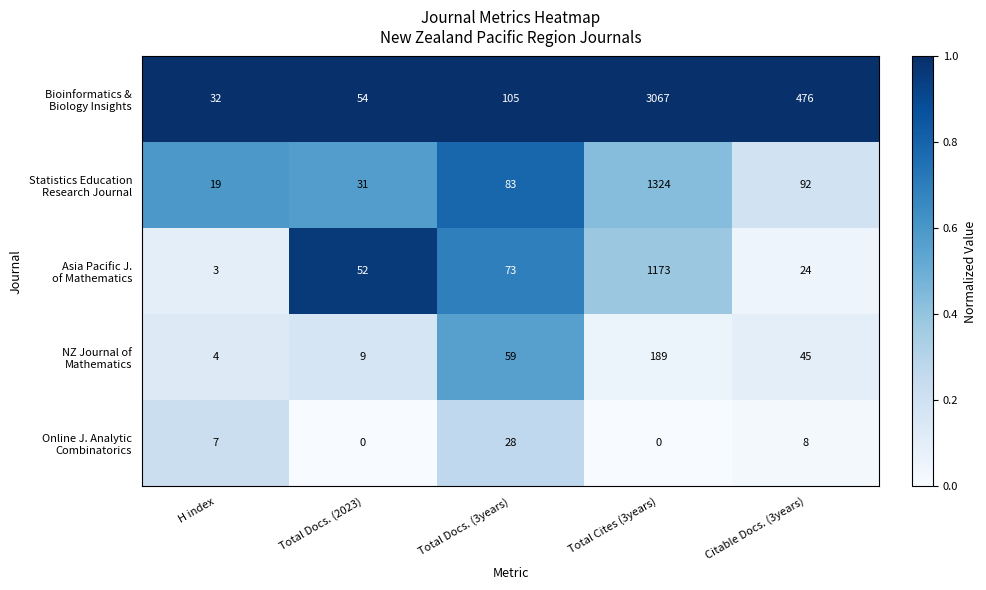

What is the difference between the highest and lowest values at H index?

29